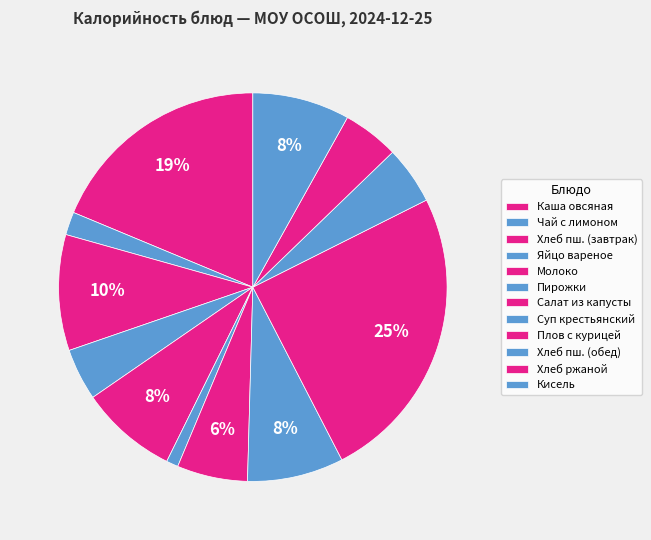

Approximately how many times larger is the value at Плов с курицей compared to Хлеб ржаной?

5.3